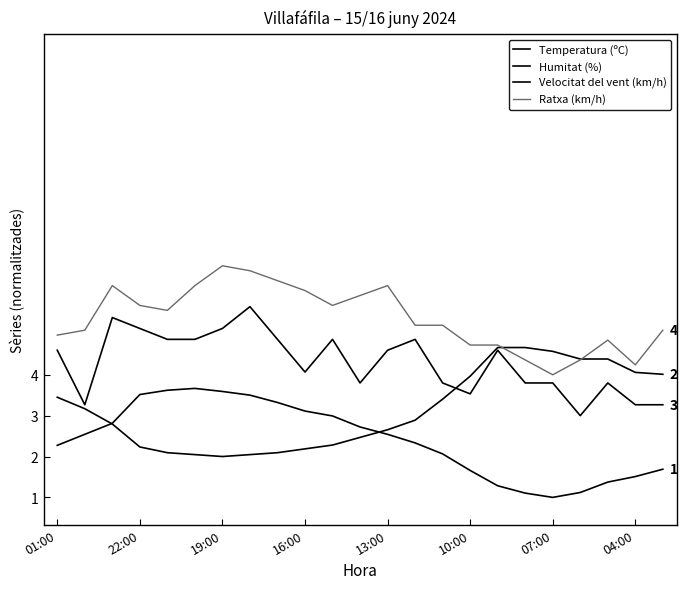

Does the chart have visible grid lines?

No